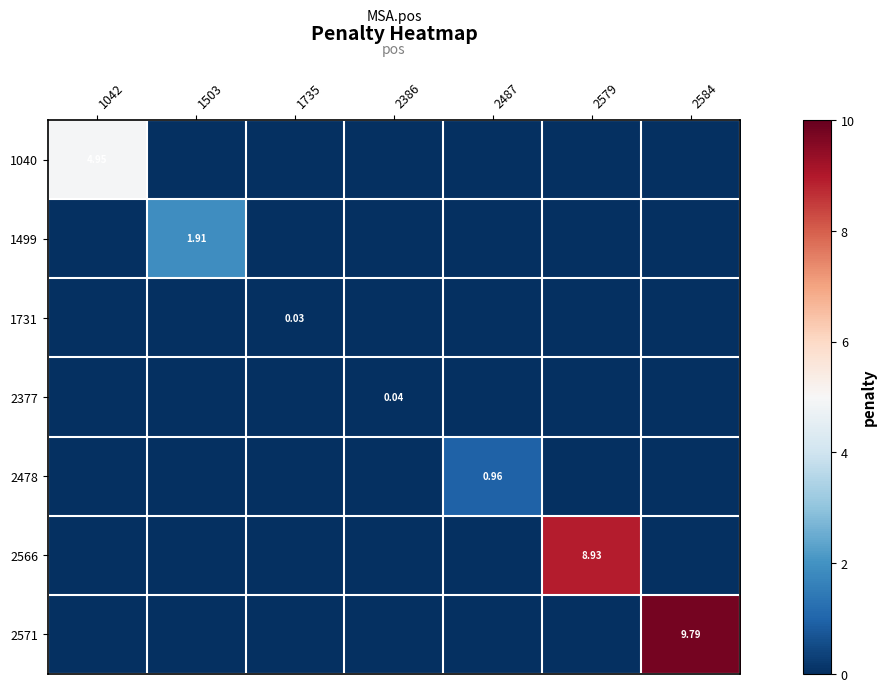

What is the average value of the 1040 series?

0.7